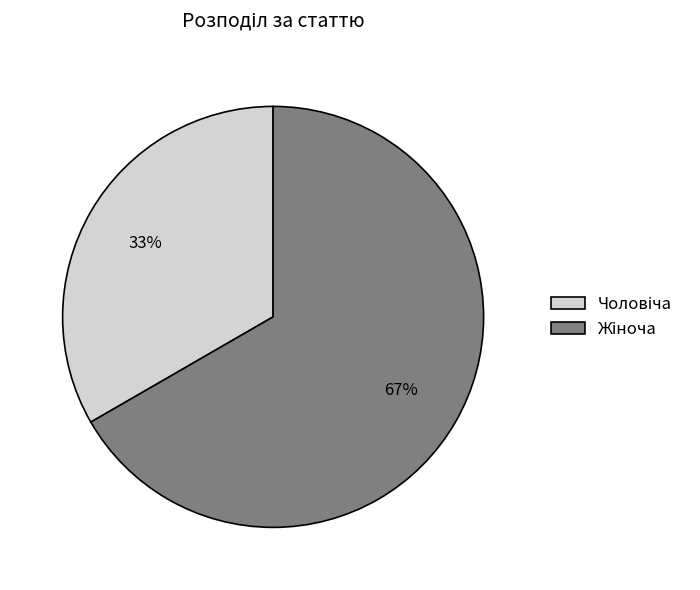

To the nearest percent, what is the average slice percentage?

50%